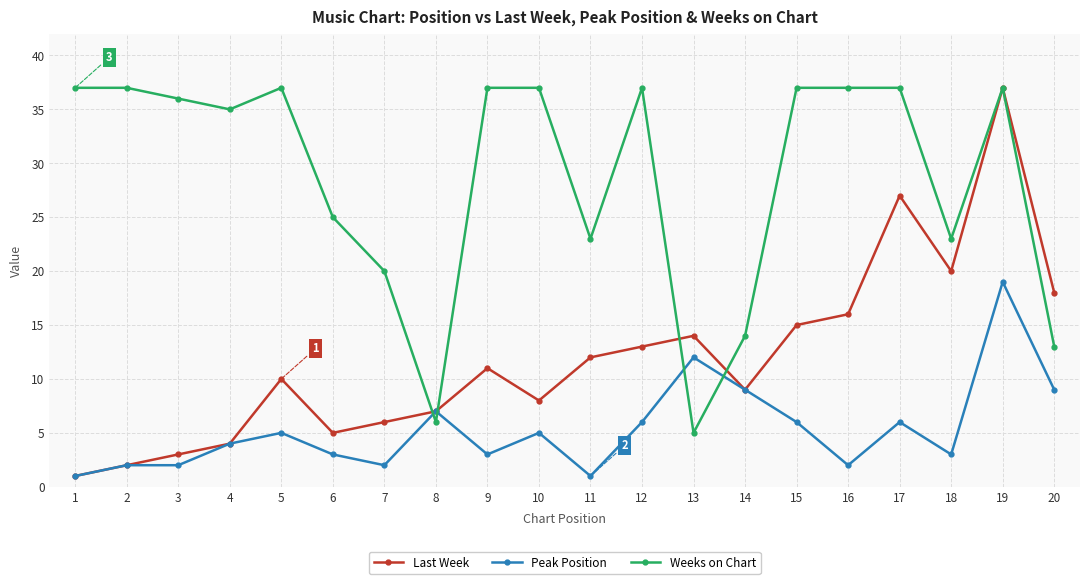

True or false: Last Week has a value of 37 at 19.

True